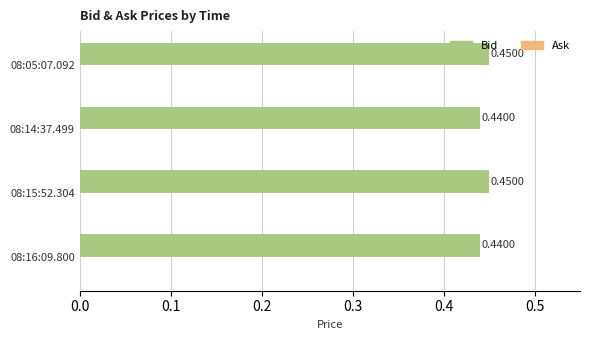

What is the sum of the values at 08:16:09.800 and 08:05:07.092?

0.9